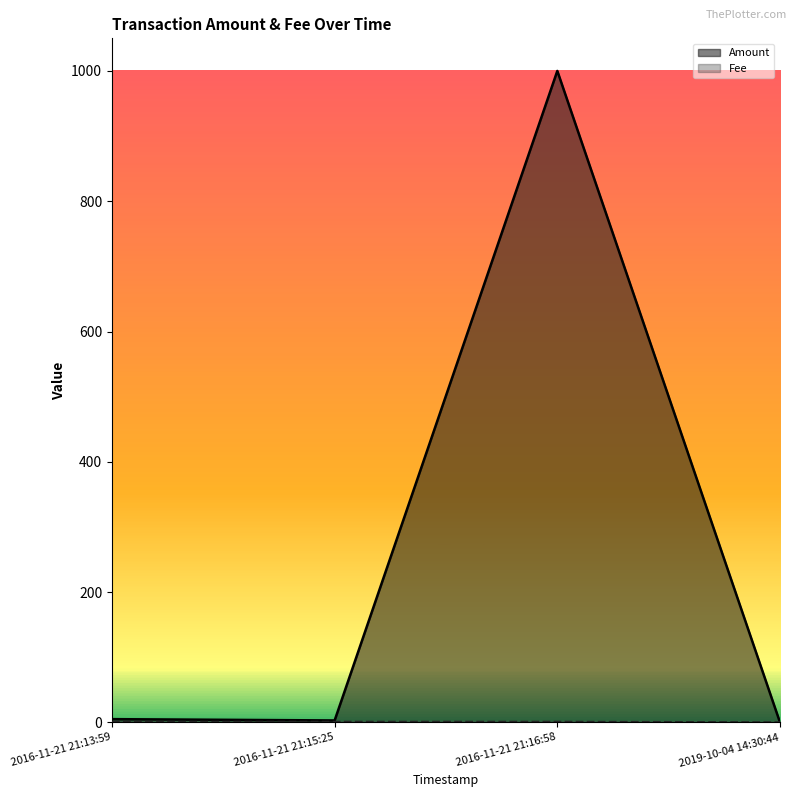

Reading right to left, list all the values displayed in this chart.

Amount: 2019-10-04 14:30:44=0.0	2016-11-21 21:16:58=1000.0	2016-11-21 21:15:25=3.0	2016-11-21 21:13:59=5.0
Fee: 2019-10-04 14:30:44=0.2	2016-11-21 21:16:58=1.0	2016-11-21 21:15:25=1.0	2016-11-21 21:13:59=1.0